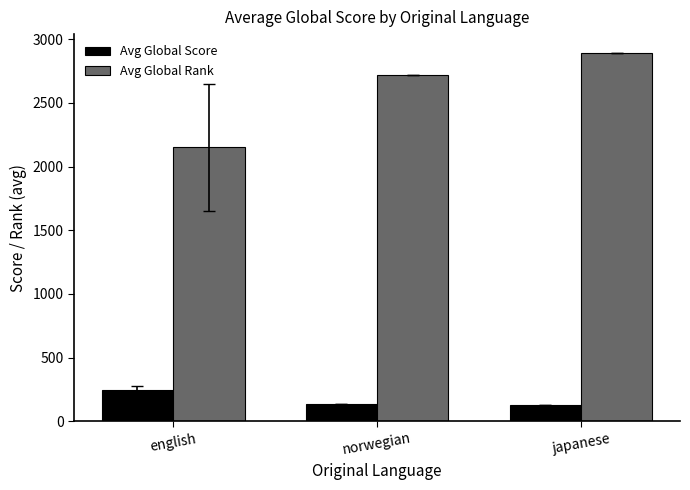

Where does the Avg Global Score series first go above 138?

english